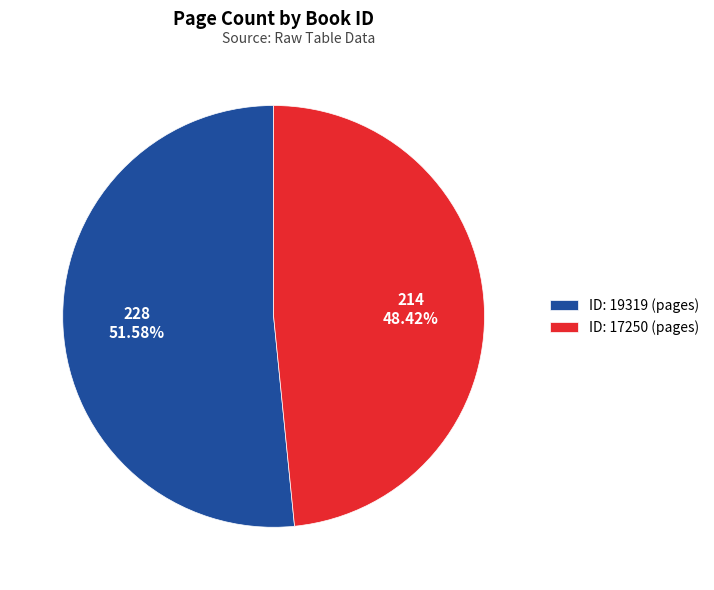

To the nearest percent, what is the difference between the largest and smallest slice percentages?

3%